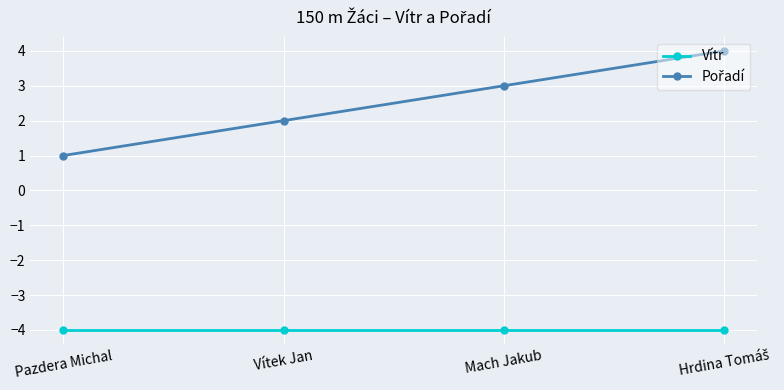

What is the lowest value of the Vítr series?

-4